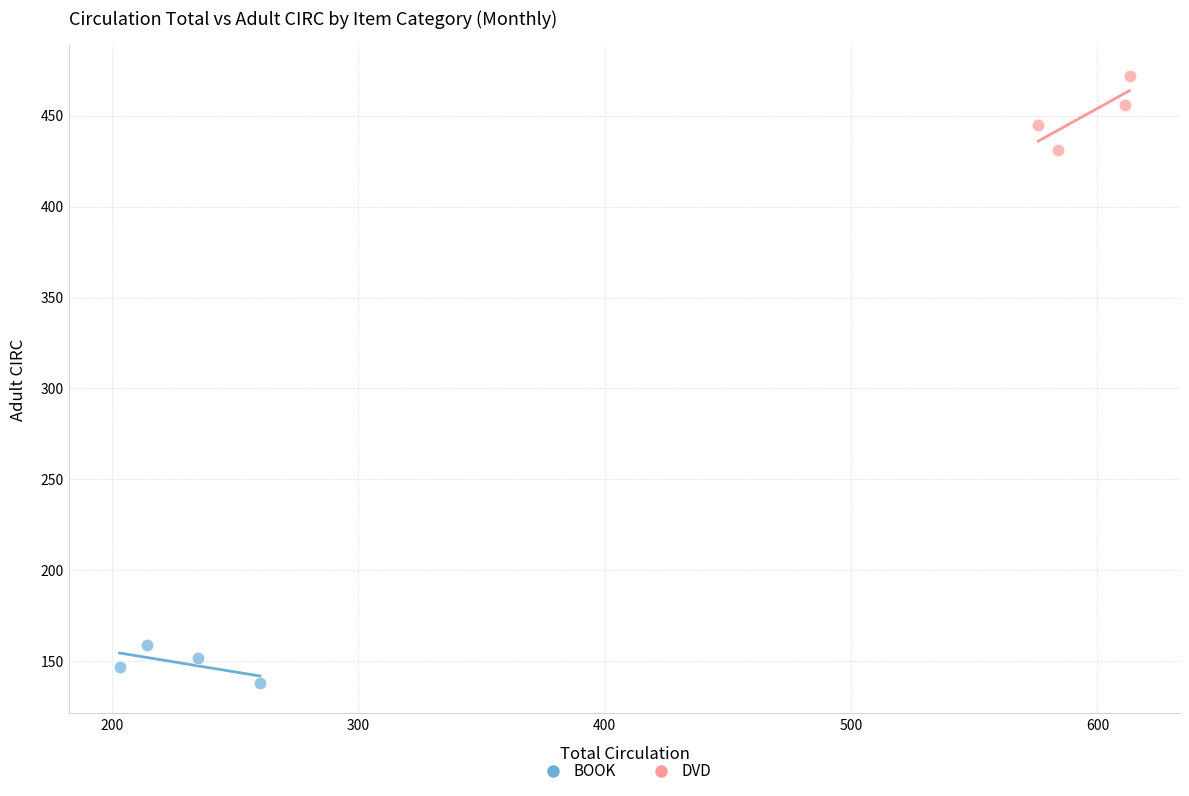

Which series reaches the maximum Y coordinate?

DVD